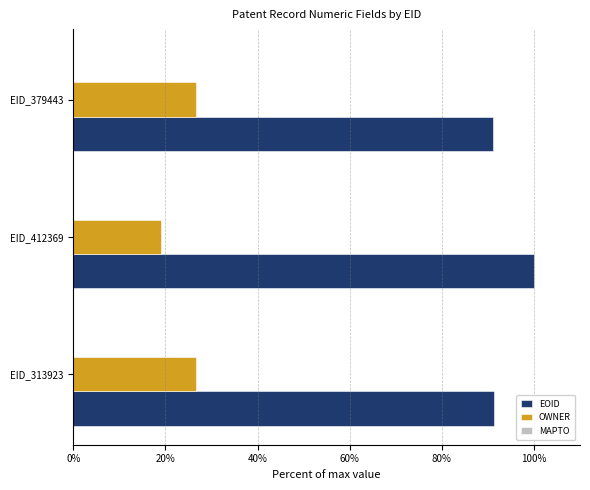

List the series in order of their overall mean, highest first.

EOID, OWNER